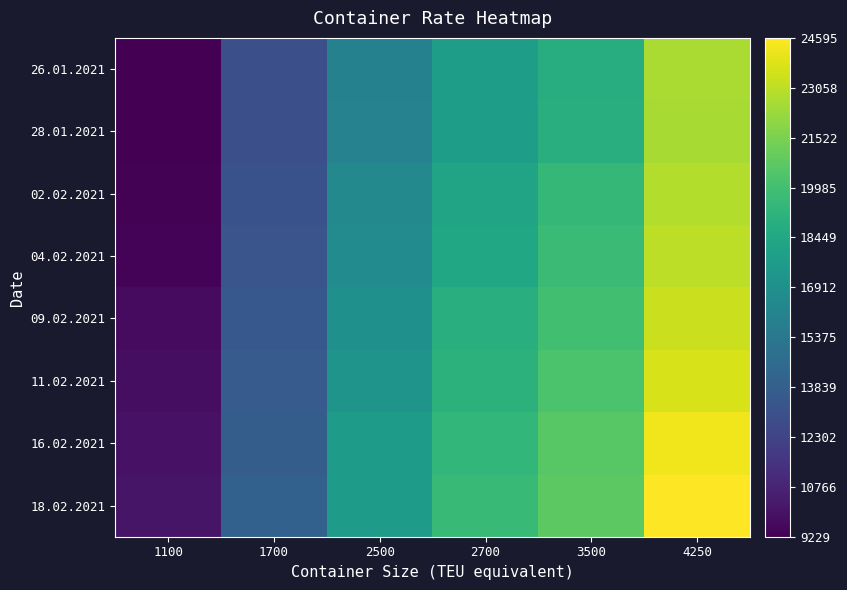

Which label corresponds to the smallest value in the chart?

1100